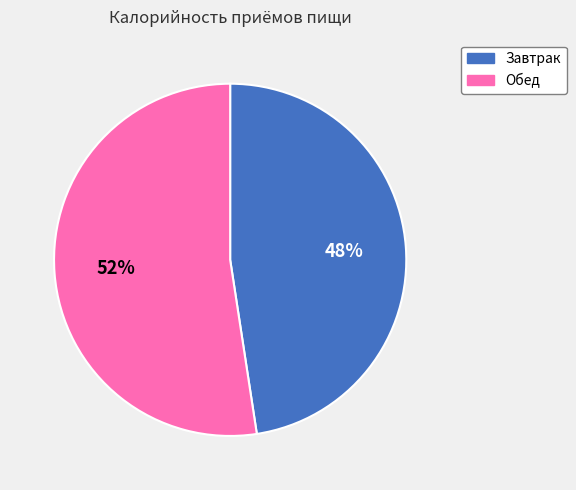

Which category has the biggest portion of the pie?

Обед